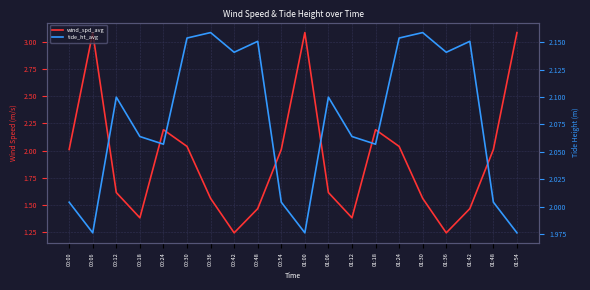

List the series in order of their peak value, lowest first.

tide_ht_avg, wind_spd_avg